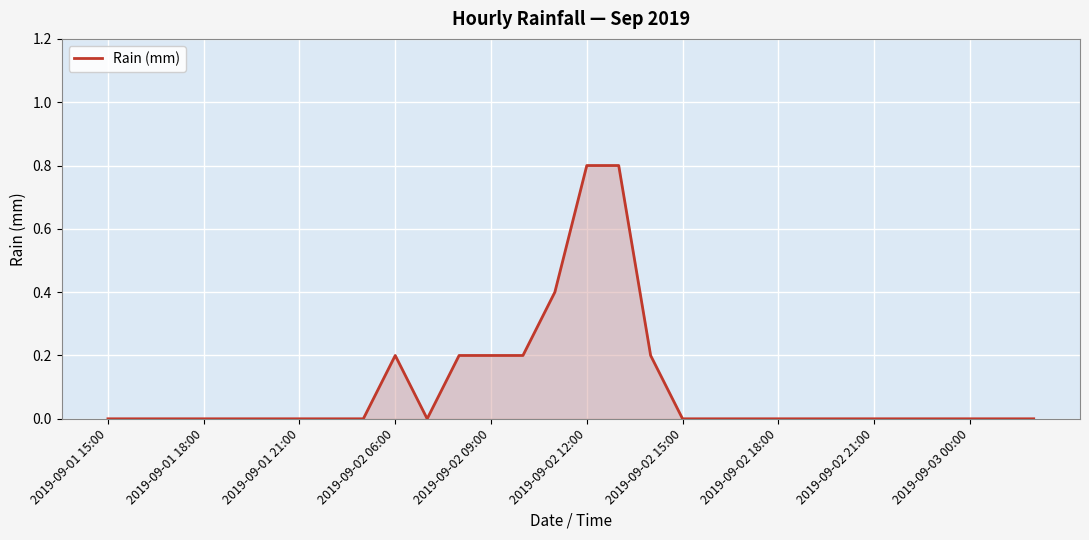

What is the maximum value shown in the chart?

0.8